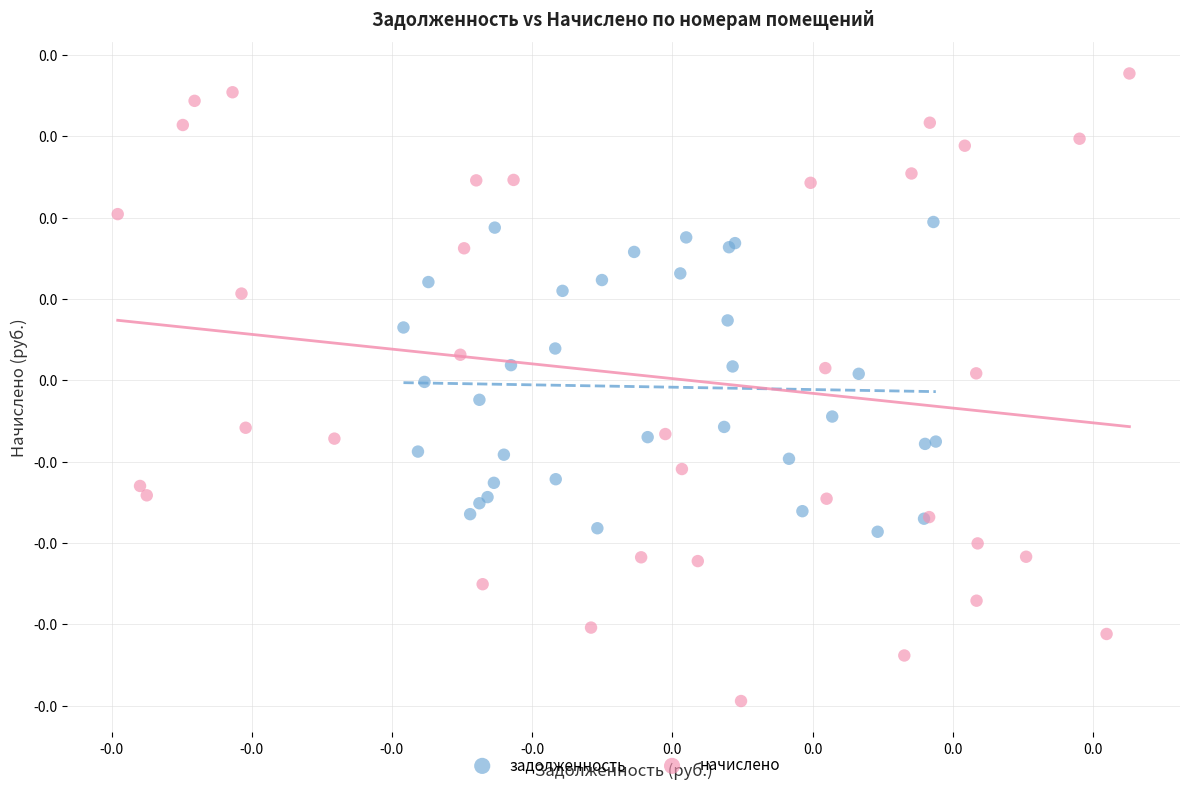

What are all the series names shown in the legend?

задолженность, начислено